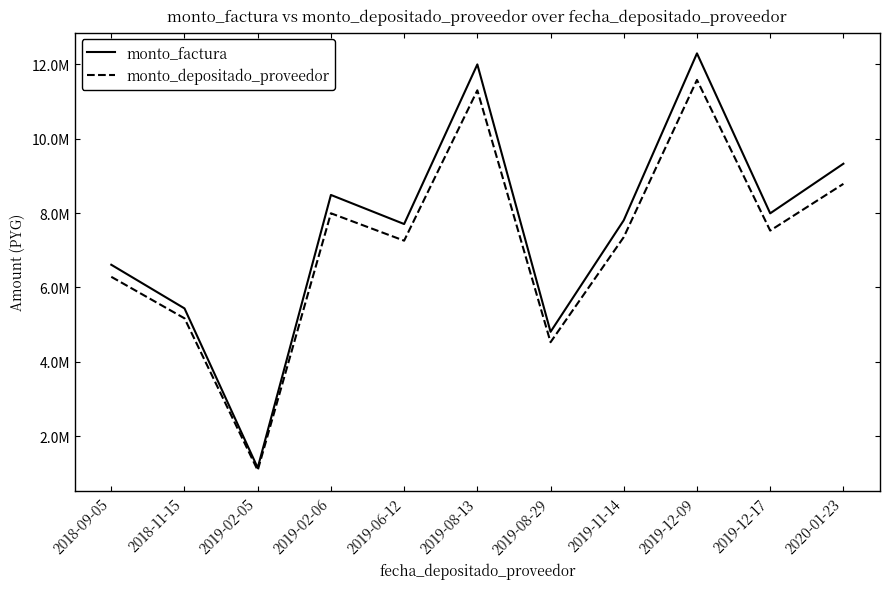

Is this an area chart (filled region under the line)?

No